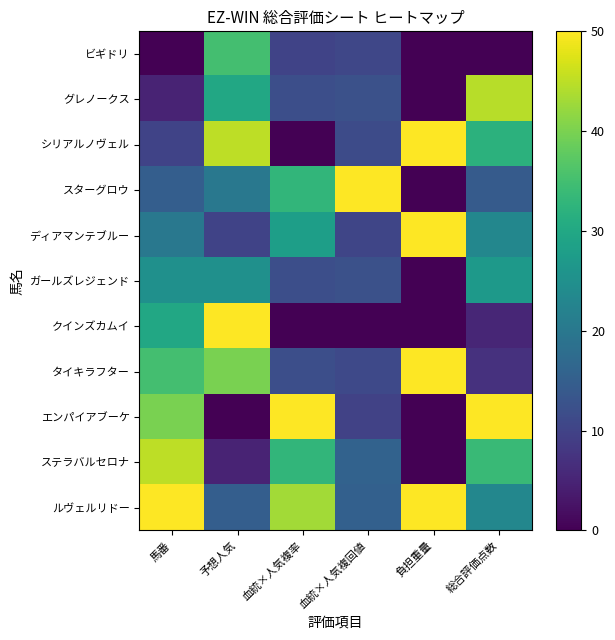

What is the total value across all series at 血統×人気複率?

233.0